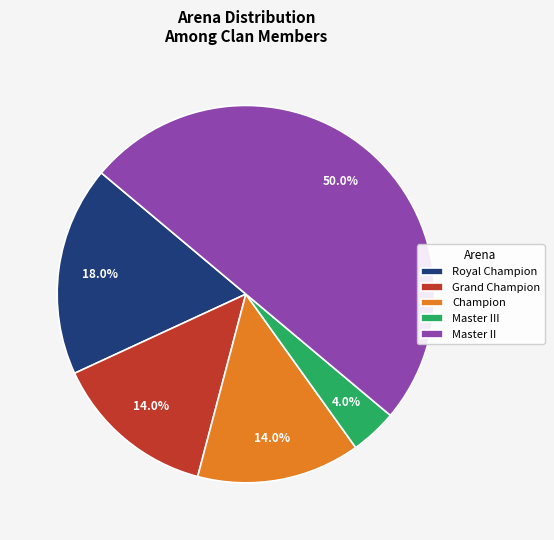

How many slices are in this pie chart?

5